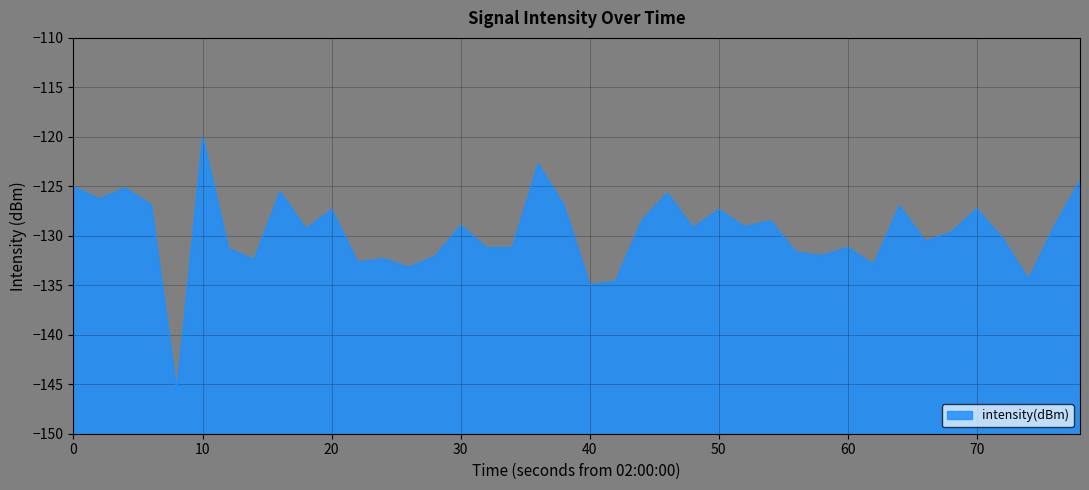

What is the greatest value displayed?

-120.0